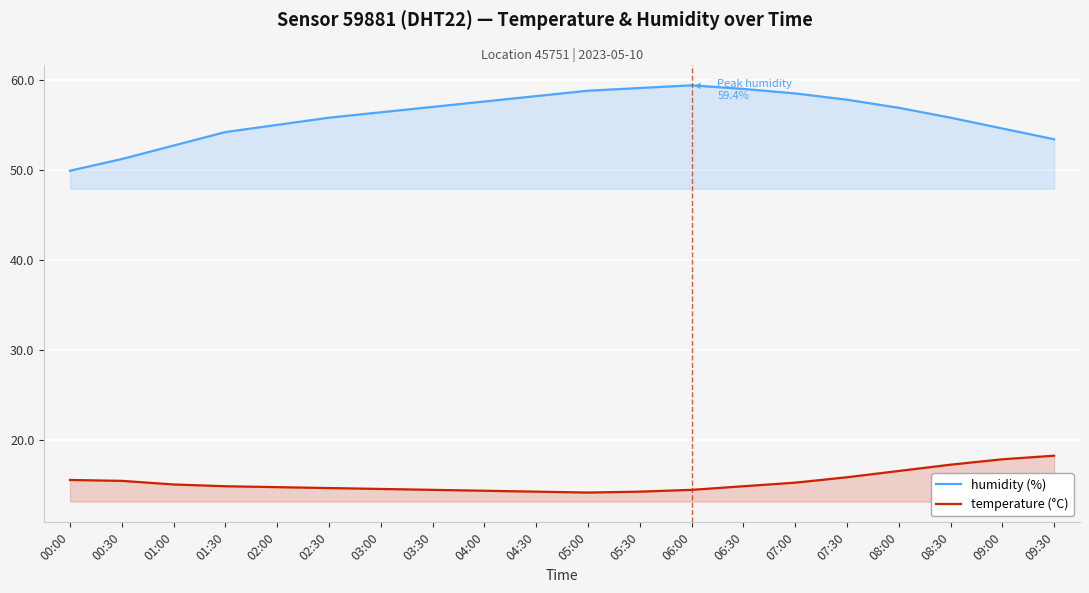

Does the chart display data point markers on the line(s)?

No